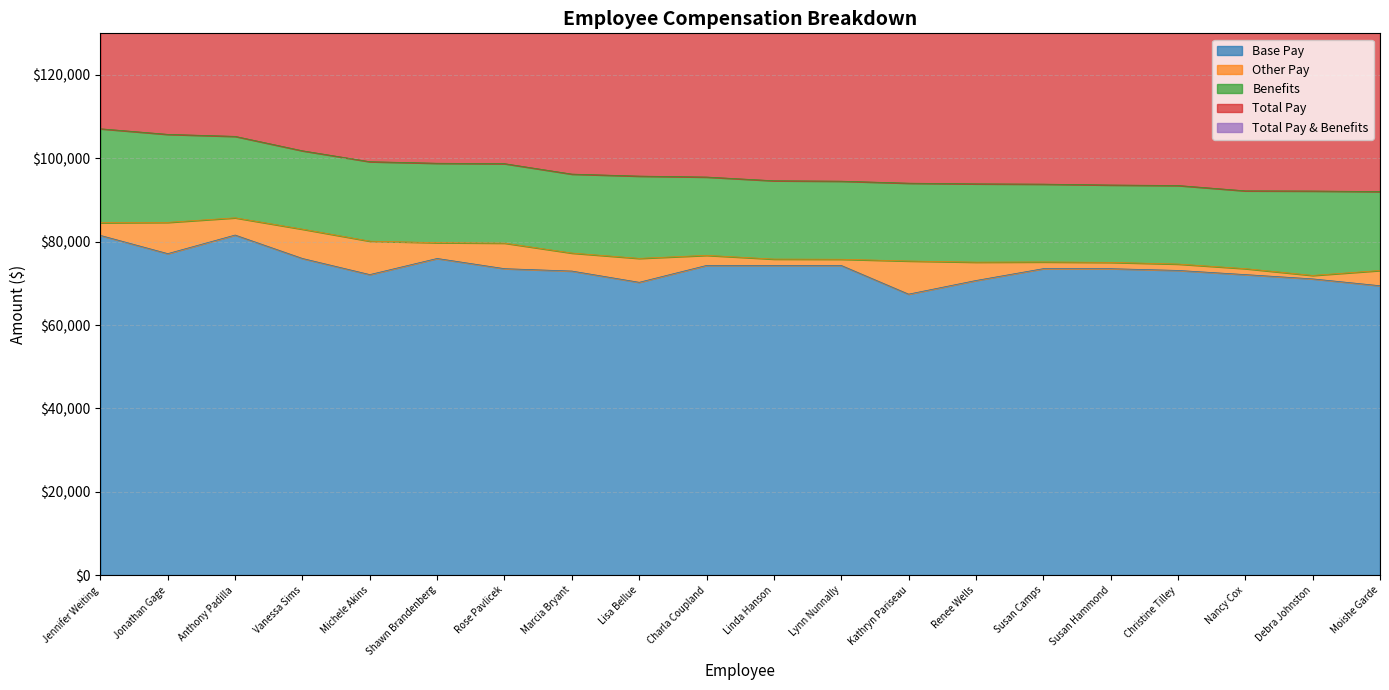

True or false: Total Pay & Benefits and Total Pay cross at least once.

False